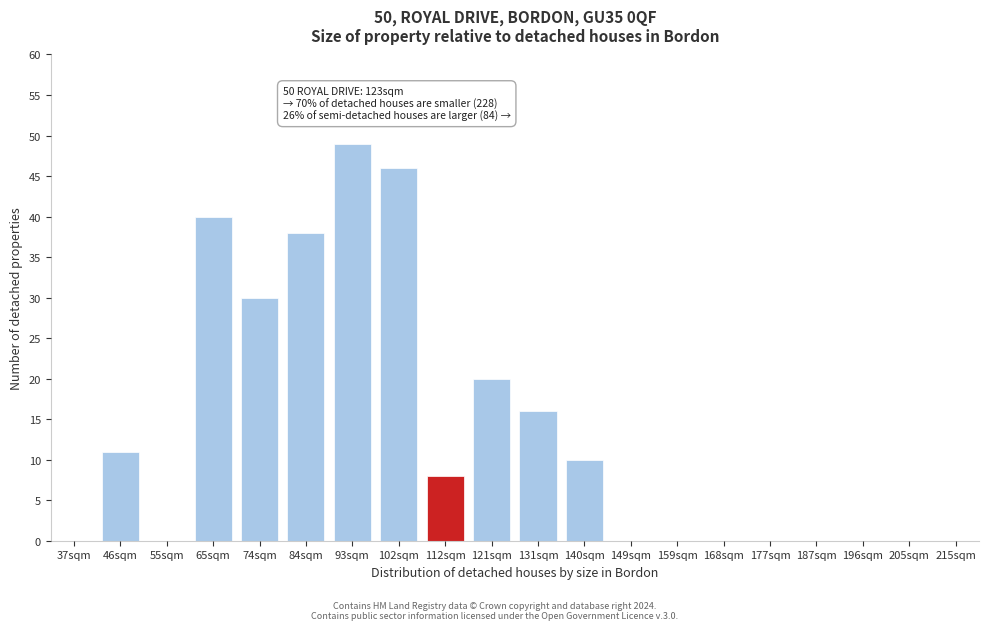

Reading left to right, what are all the values shown in this chart?

37sqm=0	46sqm=11	55sqm=0	65sqm=40	74sqm=30	84sqm=38	93sqm=49	102sqm=46	112sqm=8	121sqm=20	131sqm=16	140sqm=10	149sqm=0	159sqm=0	168sqm=0	177sqm=0	187sqm=0	196sqm=0	205sqm=0	215sqm=0